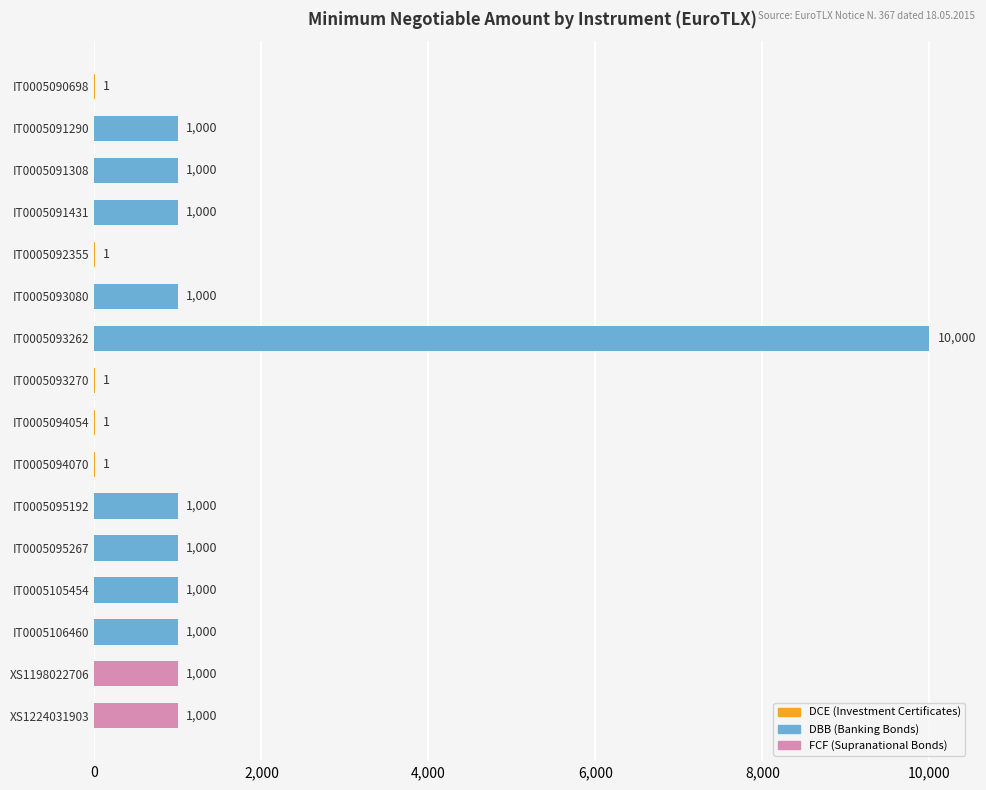

What is the sum of all values?

20005